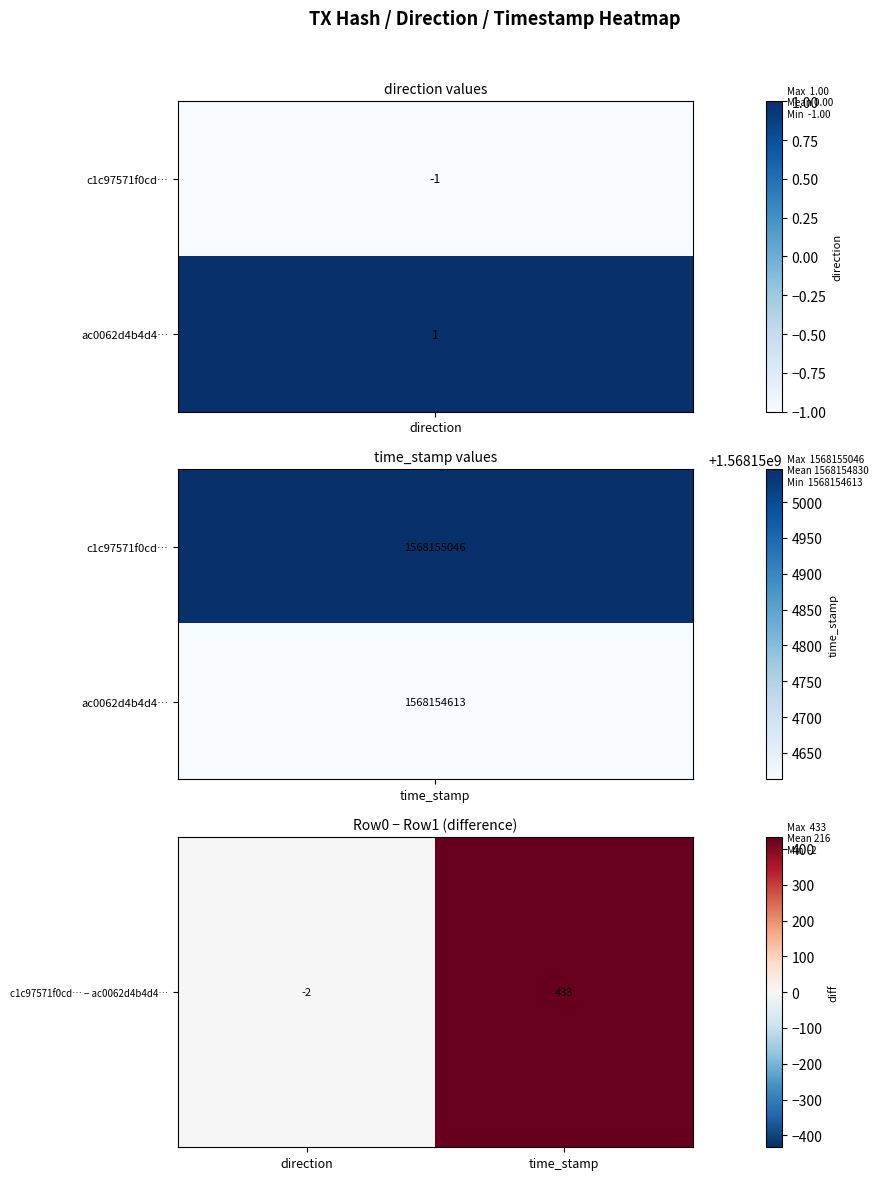

What is the minimum value shown in the chart?

-2